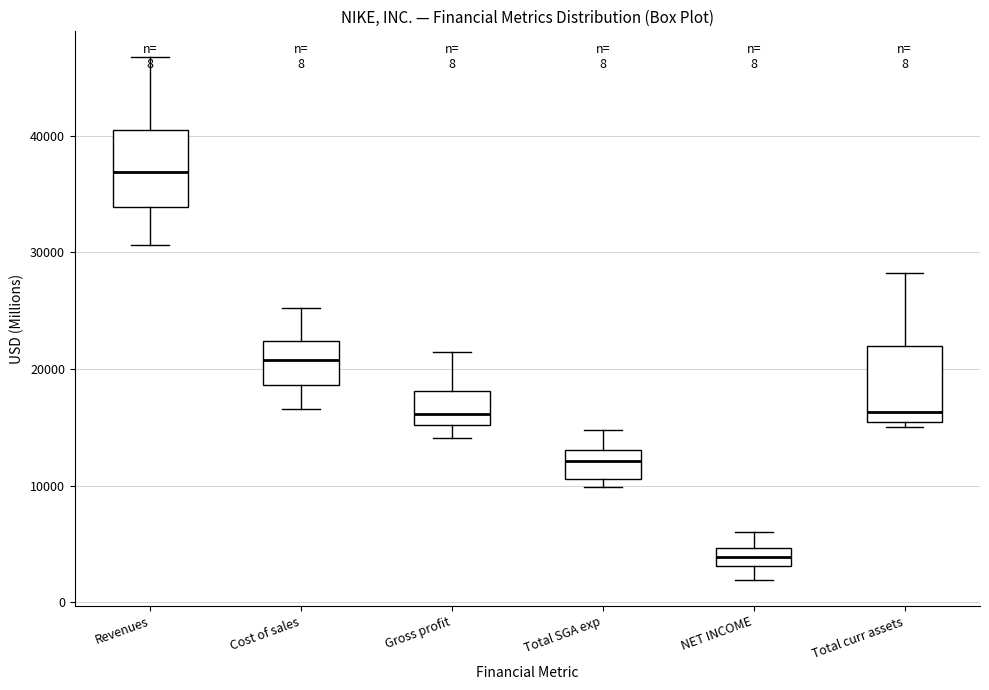

Which box has the lowest median line?

NET INCOME